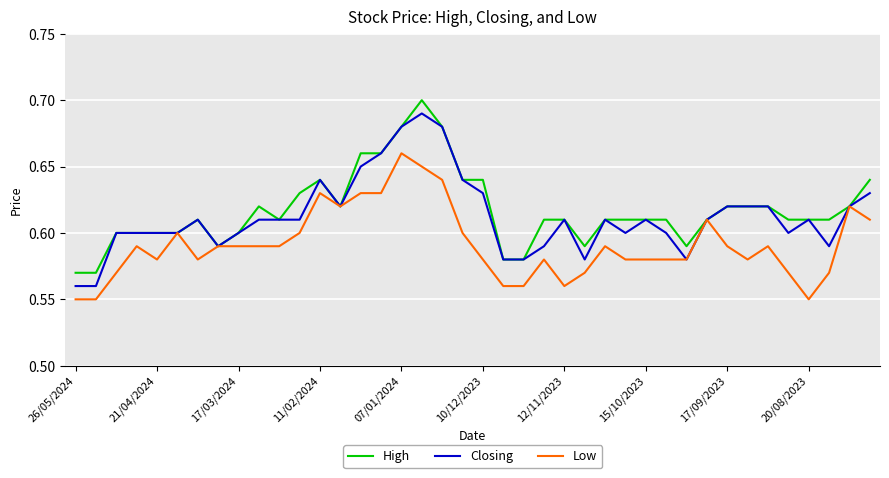

What is the difference between the maximum and minimum values in the Closing series?

0.1